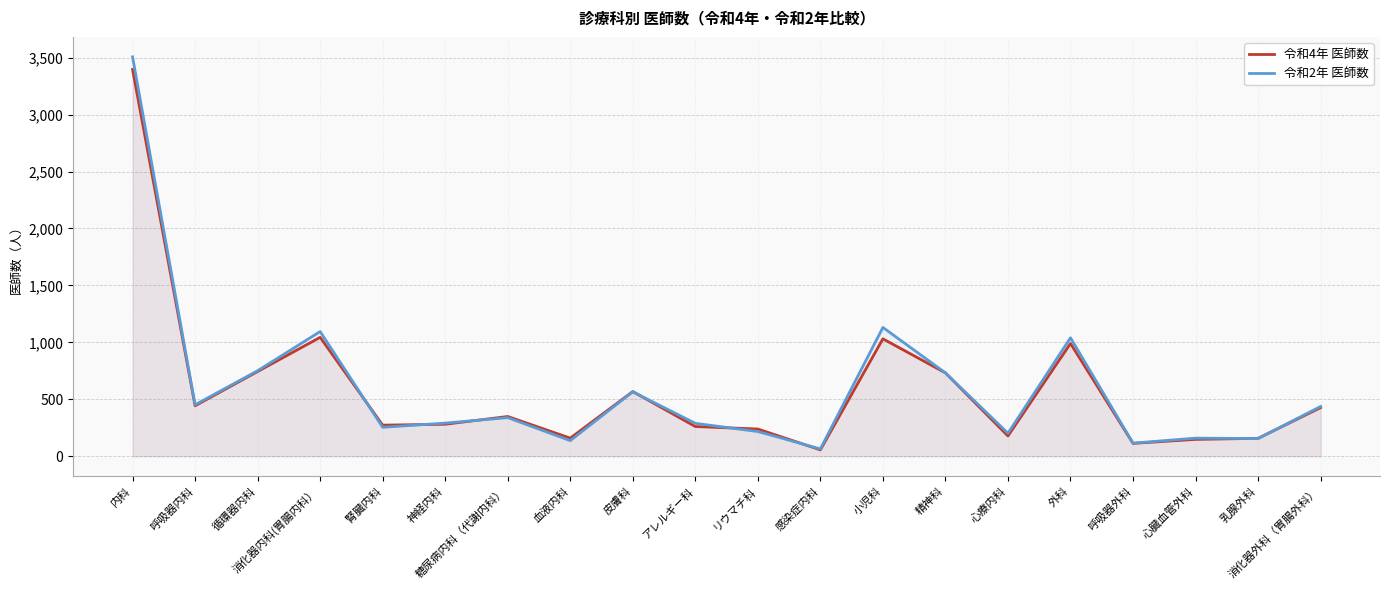

Reading right to left, list all the values displayed in this chart.

令和4年 医師数: 427	157	148	113	990	178	732	1031	56	239	261	568	159	349	281	273	1044	744	443	3396
令和2年 医師数: 437	155	159	115	1040	202	732	1131	64	217	289	566	137	339	291	254	1095	751	452	3507